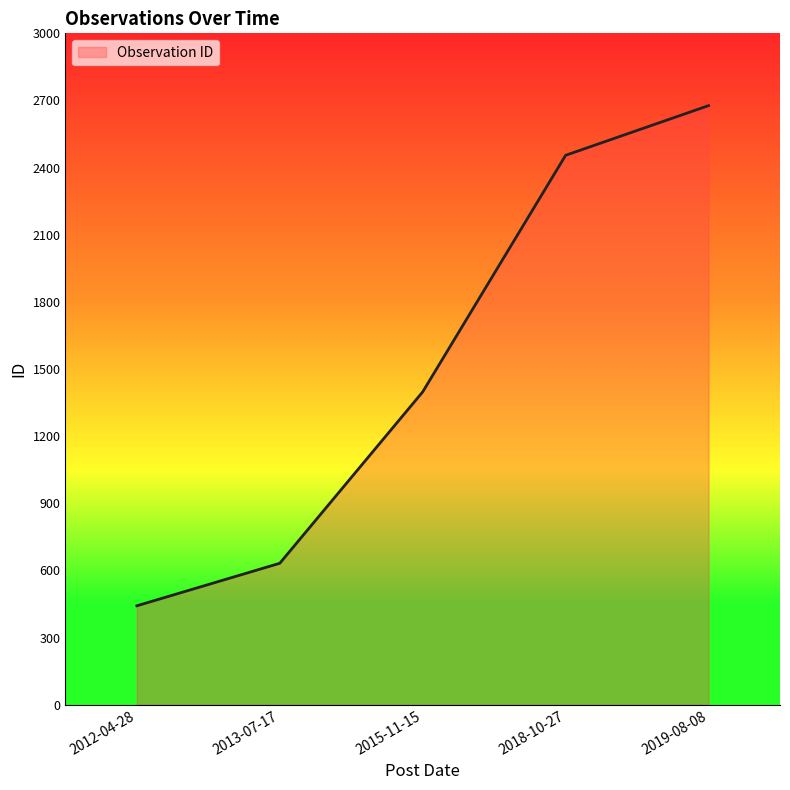

Which has a higher value, 2018-10-27 or 2015-11-15?

2018-10-27